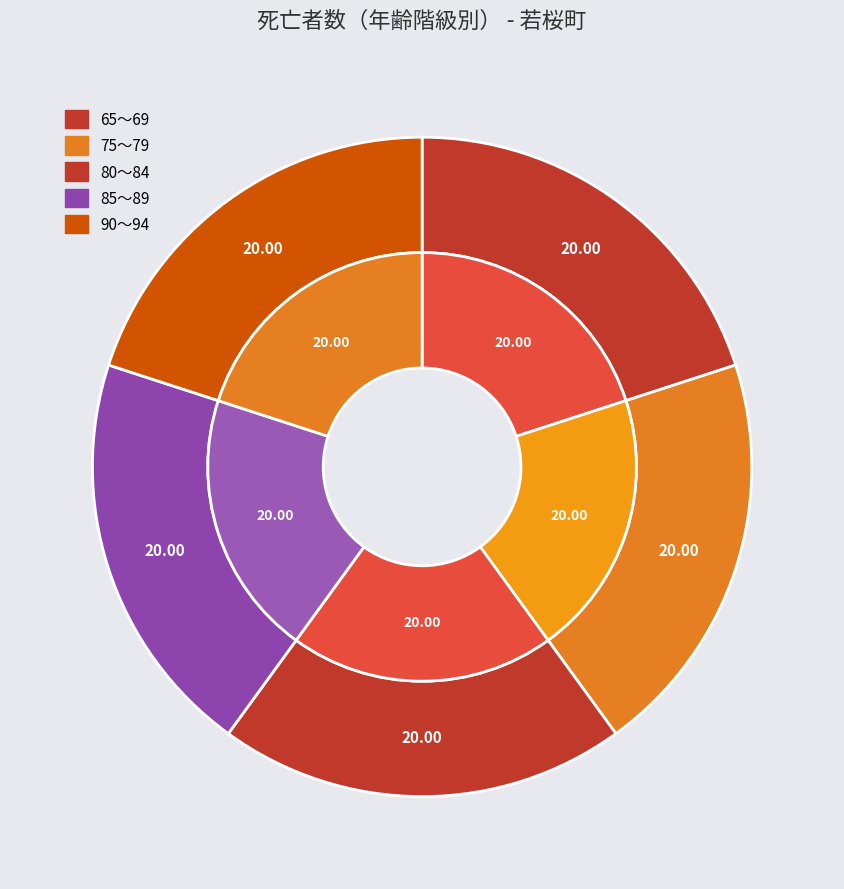

Does any single category account for the majority?

No